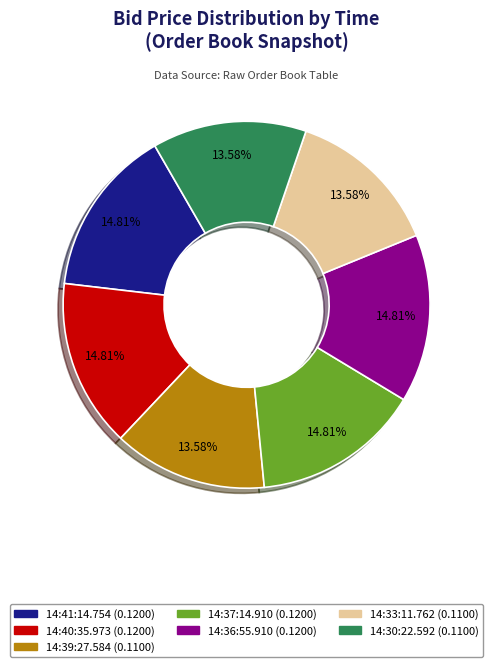

The 14:30:22.592 slice represents 19% of the pie. True or false?

False